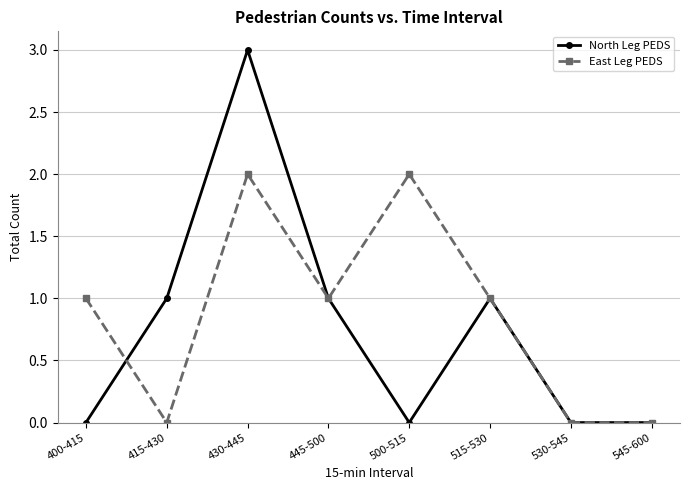

Which series has the widest spread of values?

North Leg PEDS